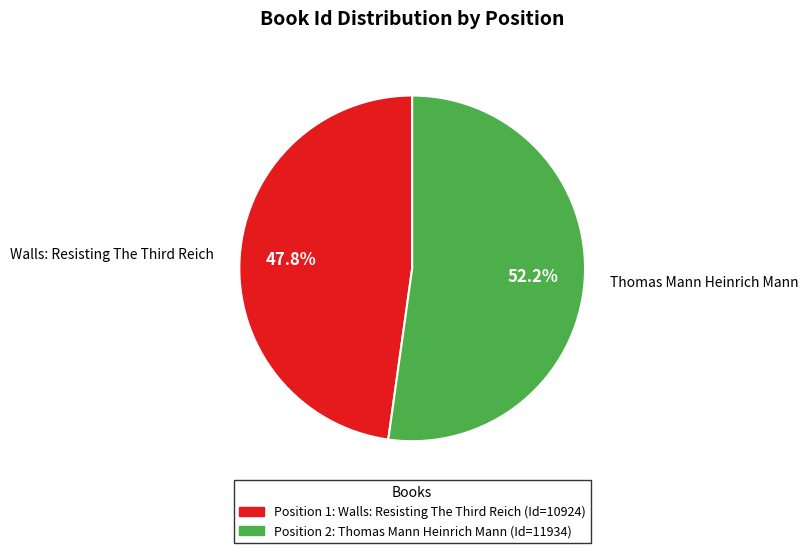

Is Thomas Mann Heinrich Mann the majority of the pie?

Yes